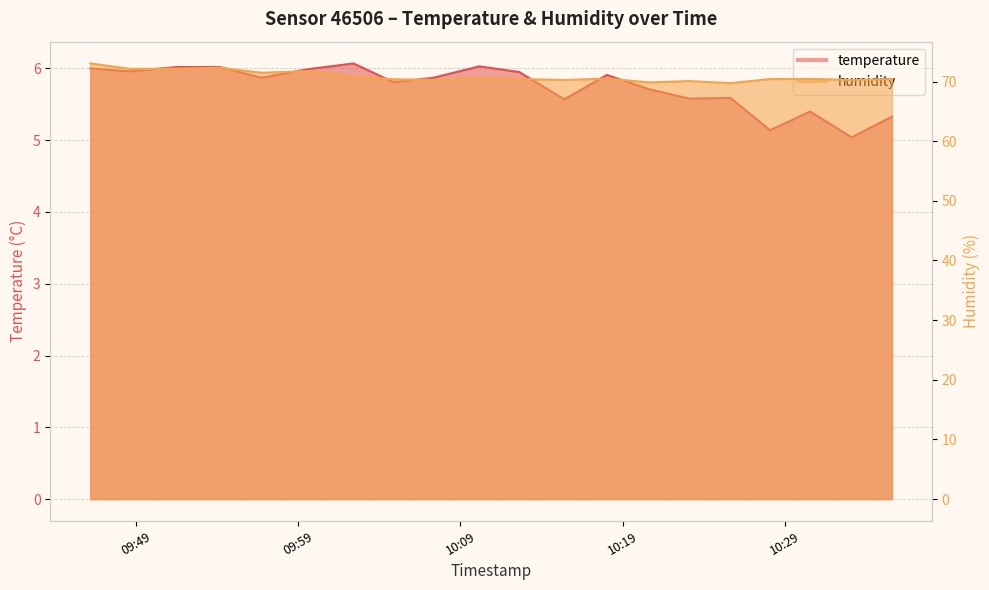

What is the minimum value shown in the chart?

5.0